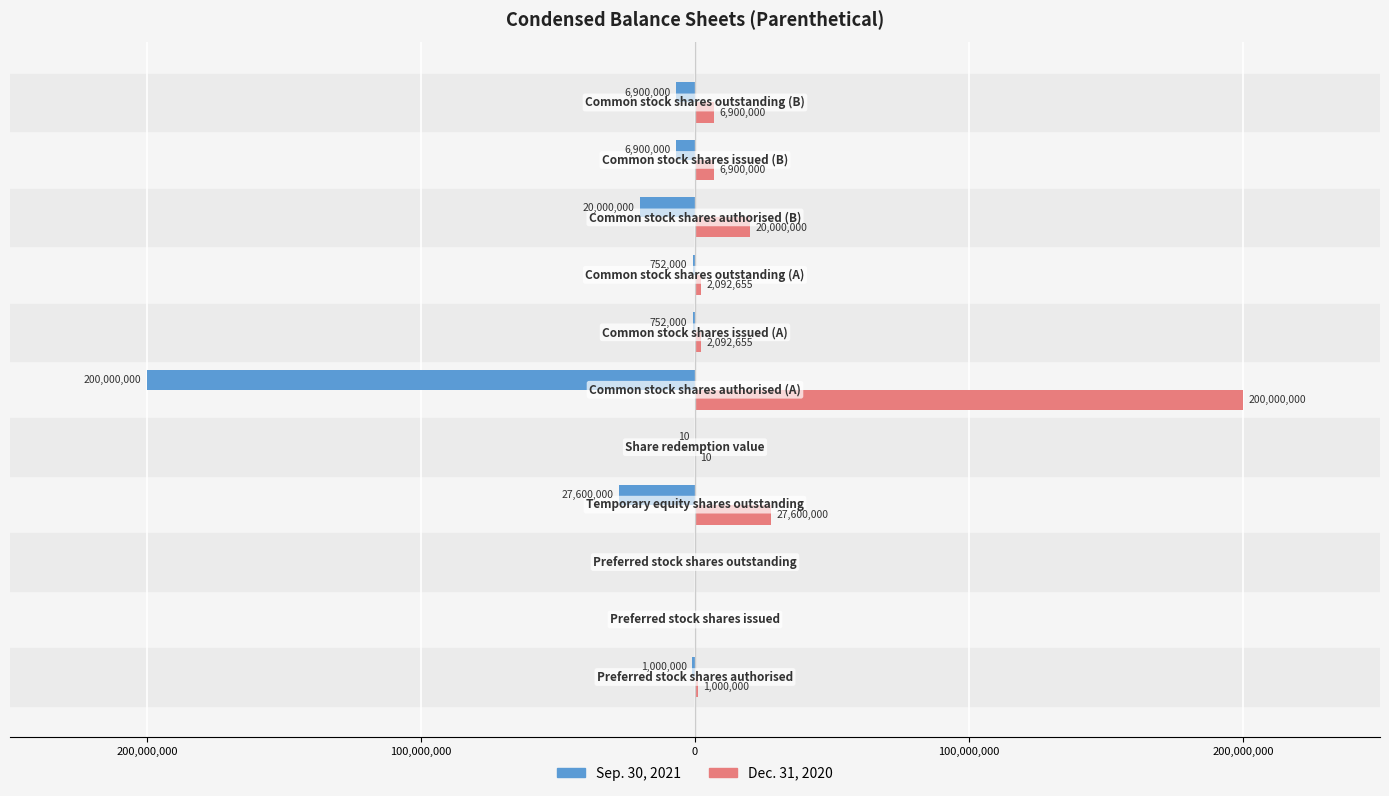

List the series in order of their peak value, highest first.

Dec. 31, 2020, Sep. 30, 2021